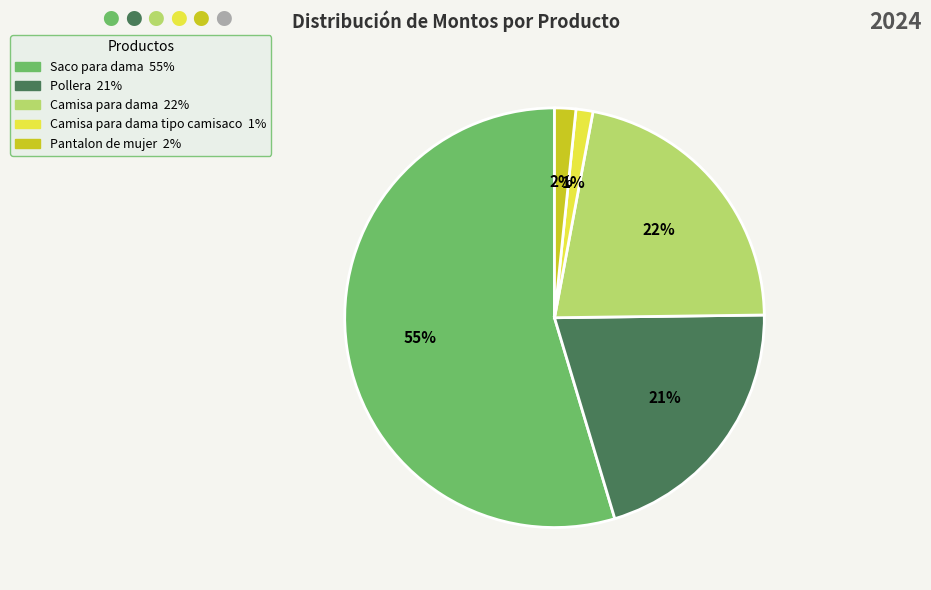

How many slices are in this pie chart?

5